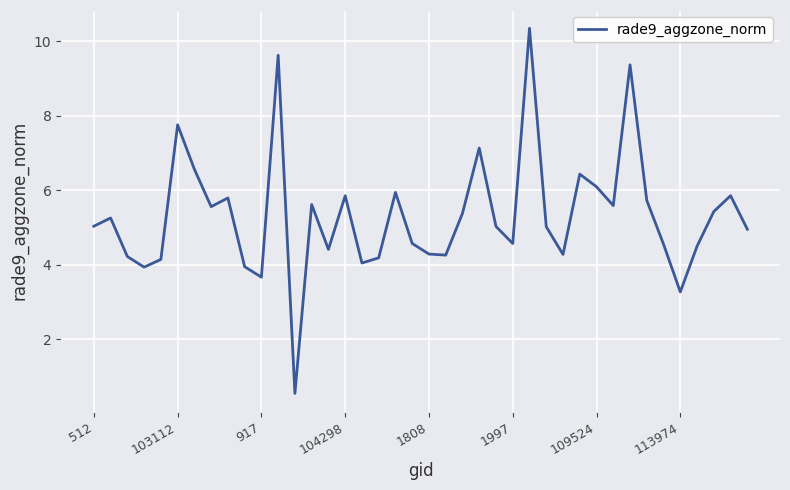

What is the maximum value shown in the chart?

10.4